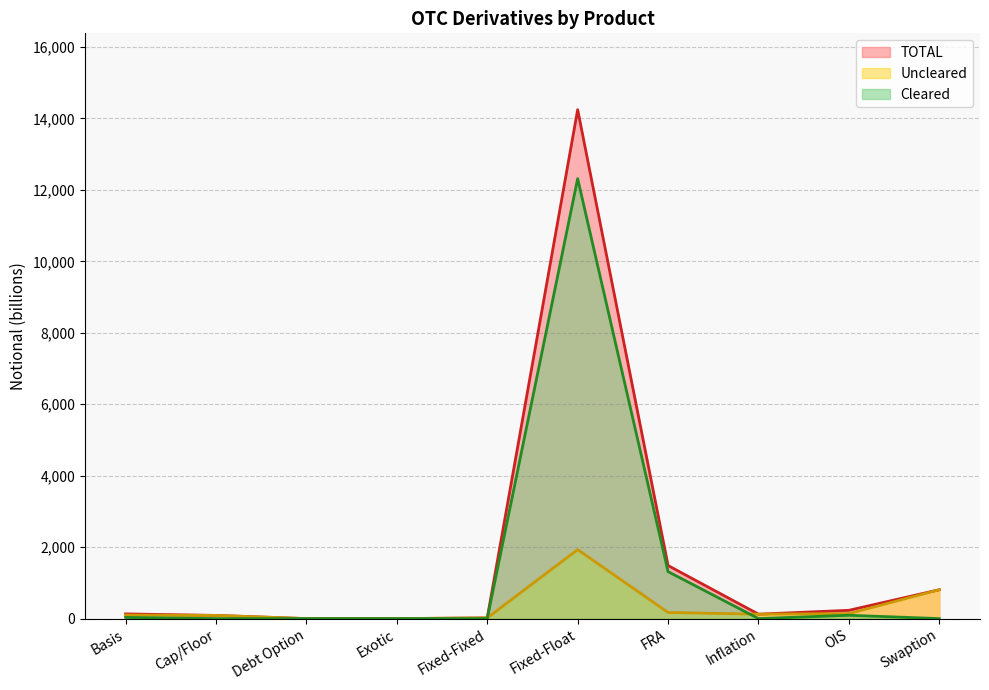

True or false: Uncleared has a value of 1127 at Debt Option.

False